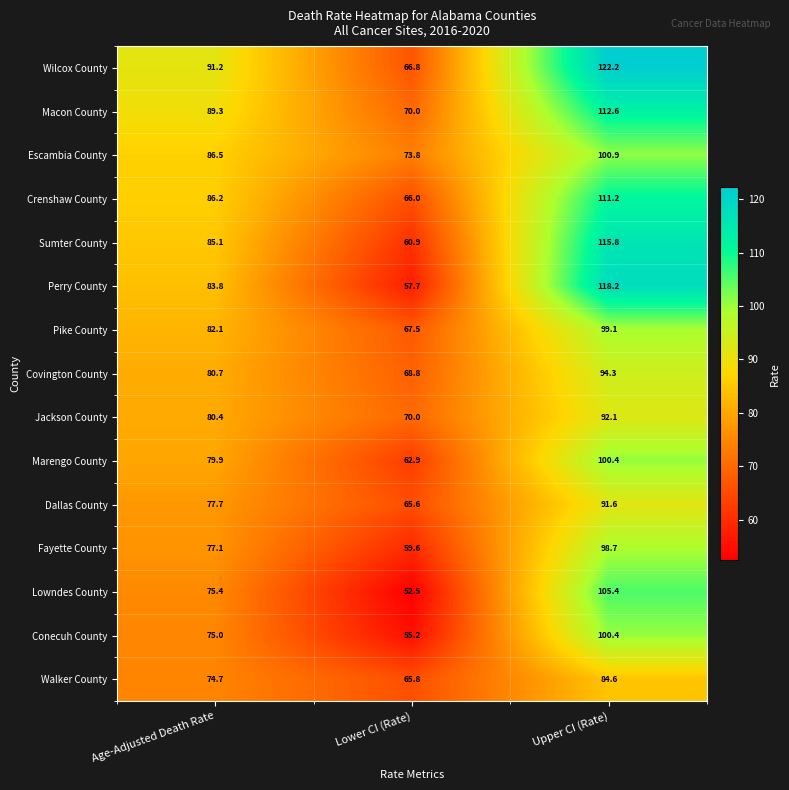

Which series changed the most between Age-Adjusted Death Rate and Upper CI (Rate)?

Perry County